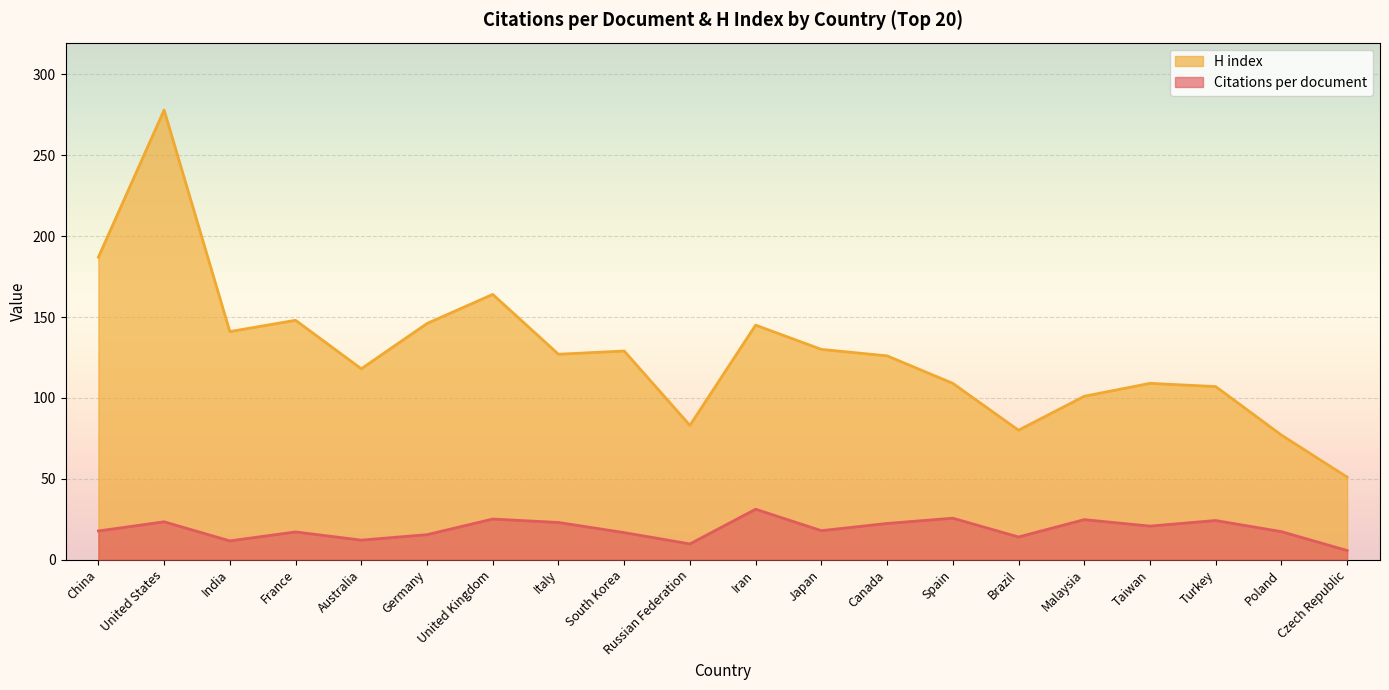

True or false: Citations per document and H index cross at least once.

False